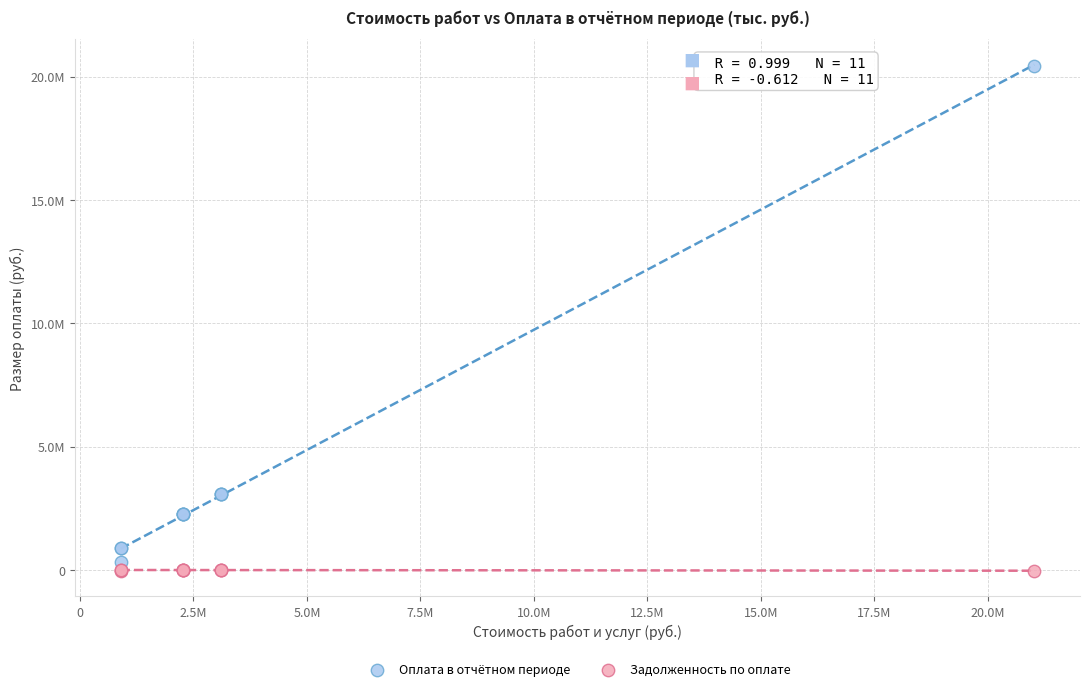

Which series reaches the maximum Y coordinate?

Оплата в отчётном периоде